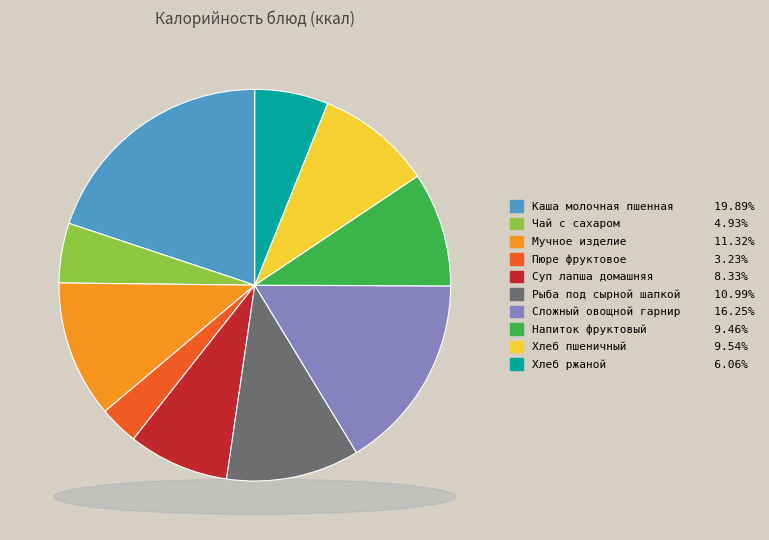

Rank the categories by value from highest to lowest.

Каша молочная пшенная, Сложный овощной гарнир, Мучное изделие, Рыба под сырной шапкой, Хлеб пшеничный, Напиток фруктовый, Суп лапша домашняя, Хлеб ржаной, Чай с сахаром, Пюре фруктовое